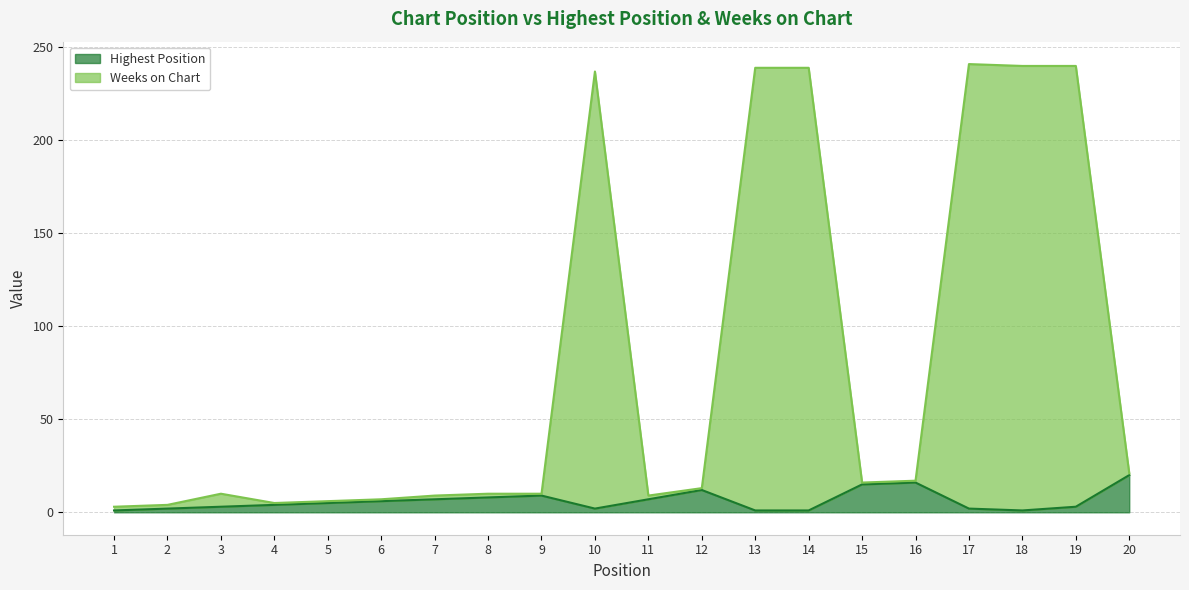

At which category is the sum across all series the highest?

17